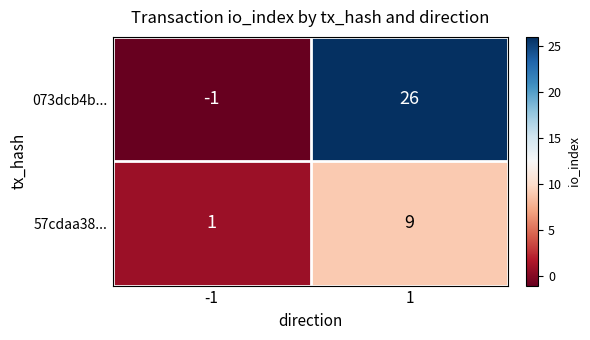

Reading left to right, extract all data points from this chart.

073dcb4b...: -1=-1	1=26
57cdaa38...: -1=1	1=9